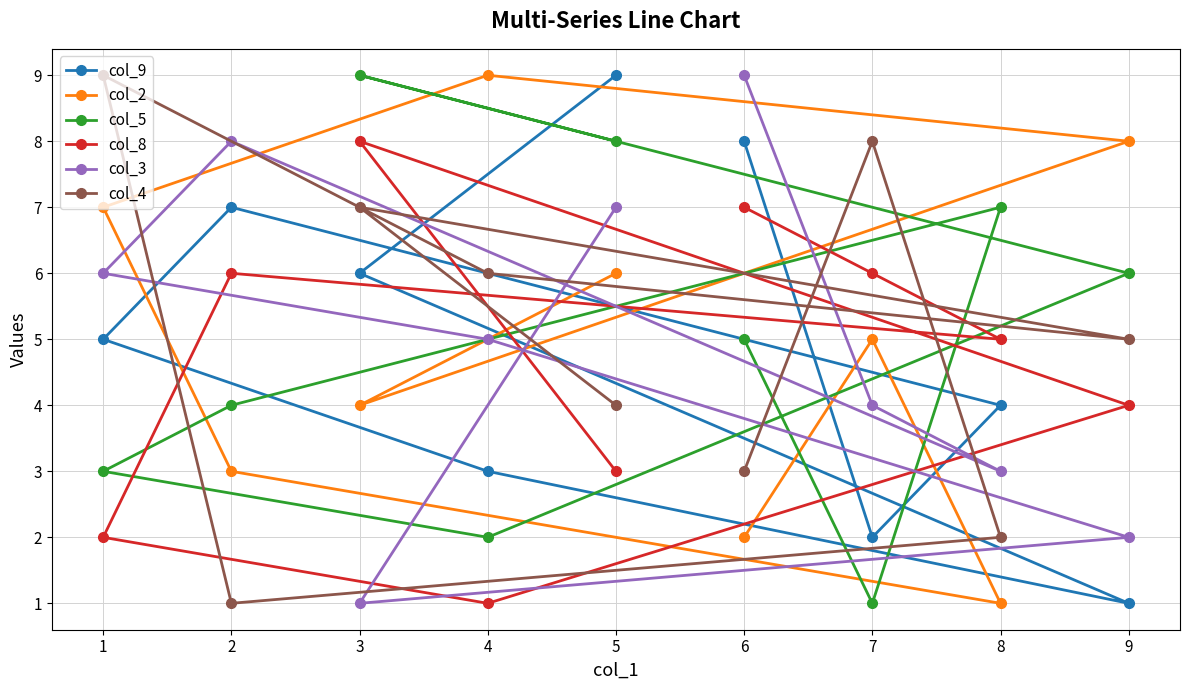

How many data points in col_4 are above 5?

4